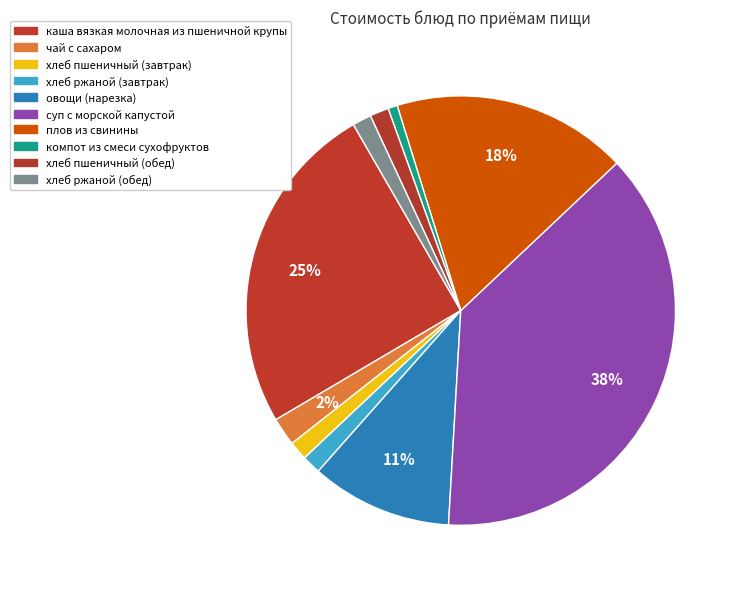

To the nearest percent, what is the difference between the largest and smallest slice percentages?

37%